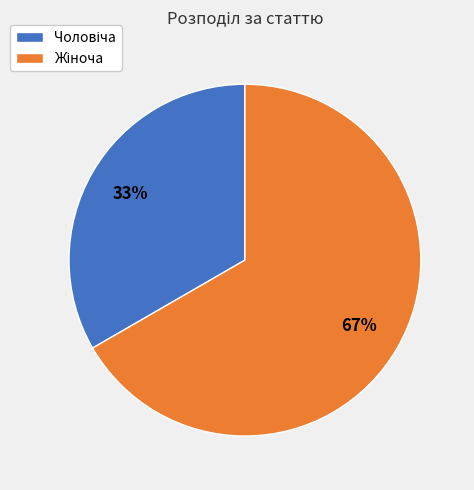

To the nearest percent, what is the average slice percentage?

50%